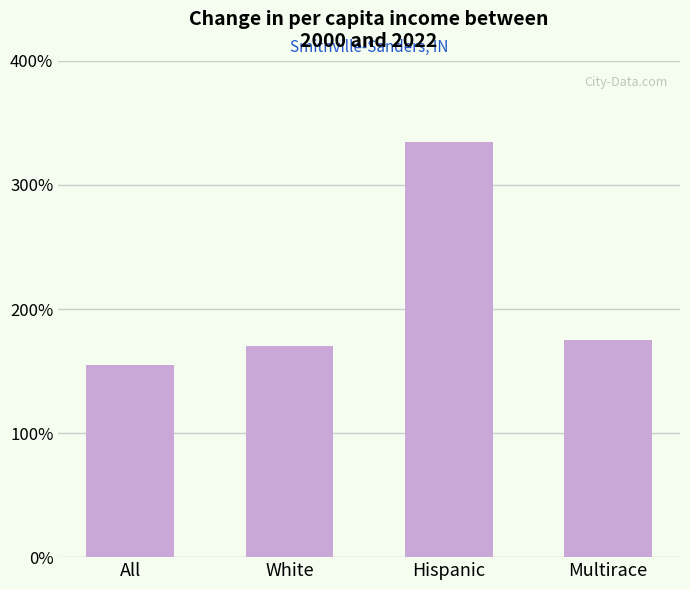

What is the minimum value shown in the chart?

155